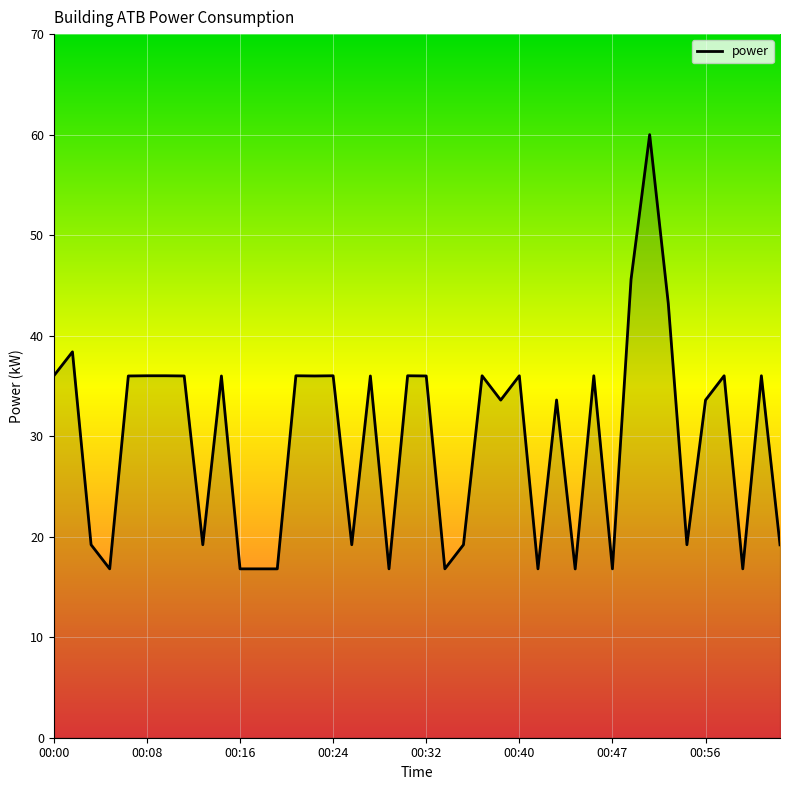

What is the smallest value displayed?

16.8